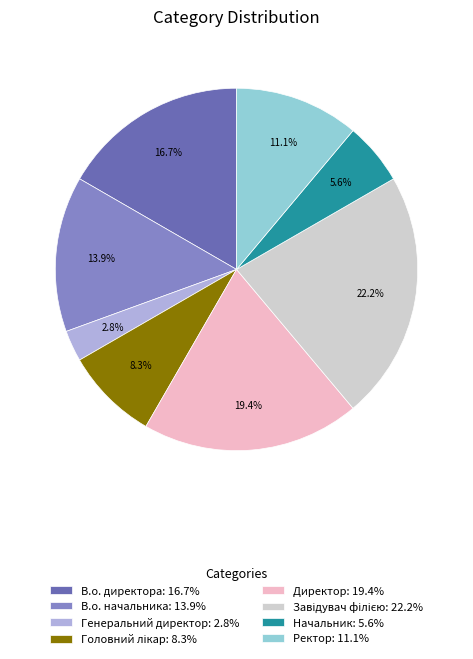

To the nearest percent, what is the difference between the Генеральний директор and В.о. директора slice percentages?

14%